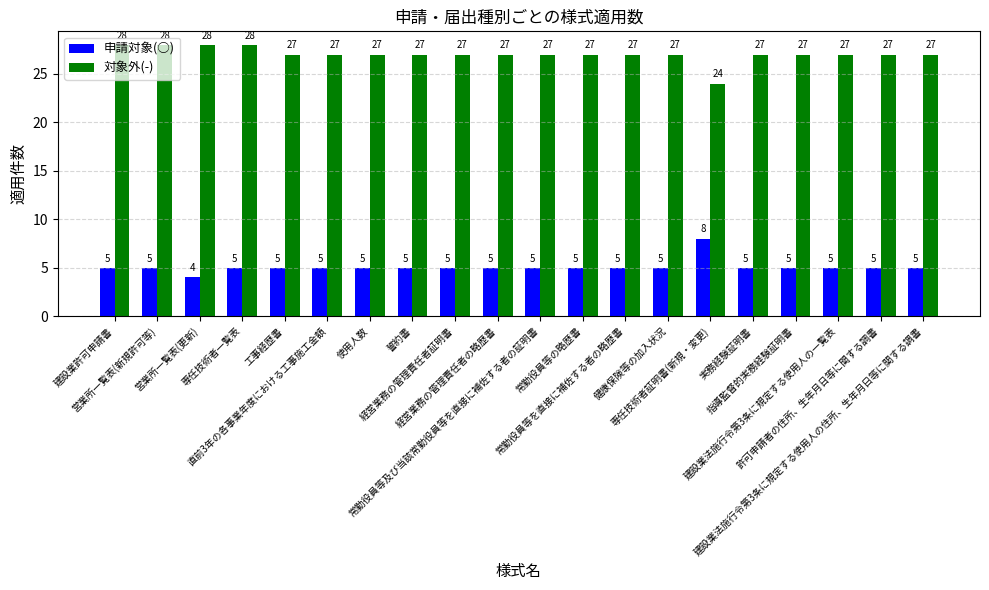

What position from the left is 直前3年の各事業年度における工事施工金額?

6